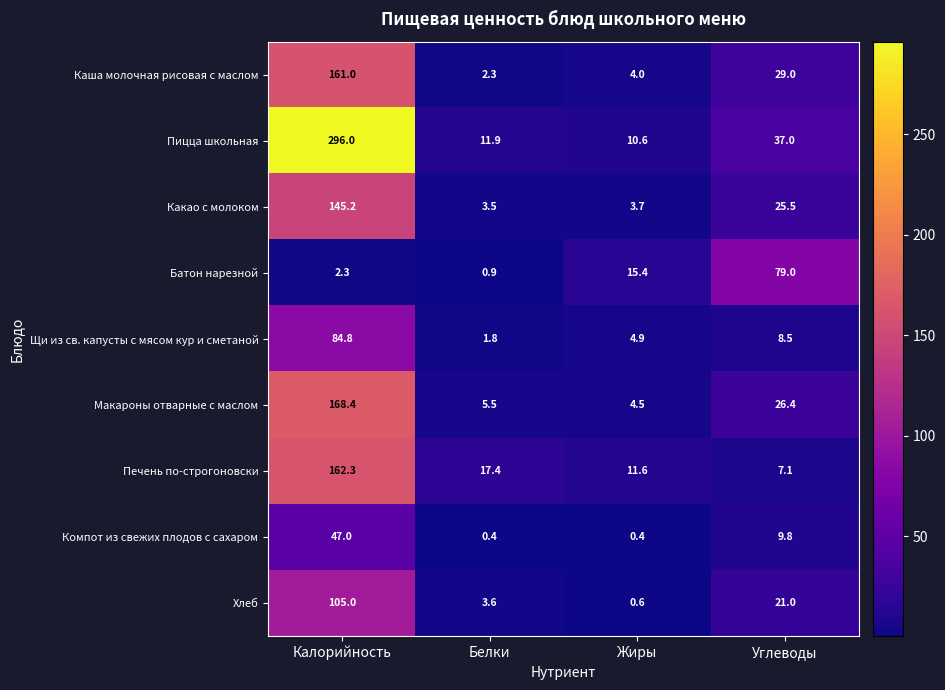

At Жиры, list the series in order from smallest to largest.

Компот из свежих плодов с сахаром, Хлеб, Какао с молоком, Каша молочная рисовая с маслом, Макароны отварные с маслом, Щи из св. капусты с мясом кур и сметаной, Пицца школьная, Печень по-строгоновски, Батон нарезной